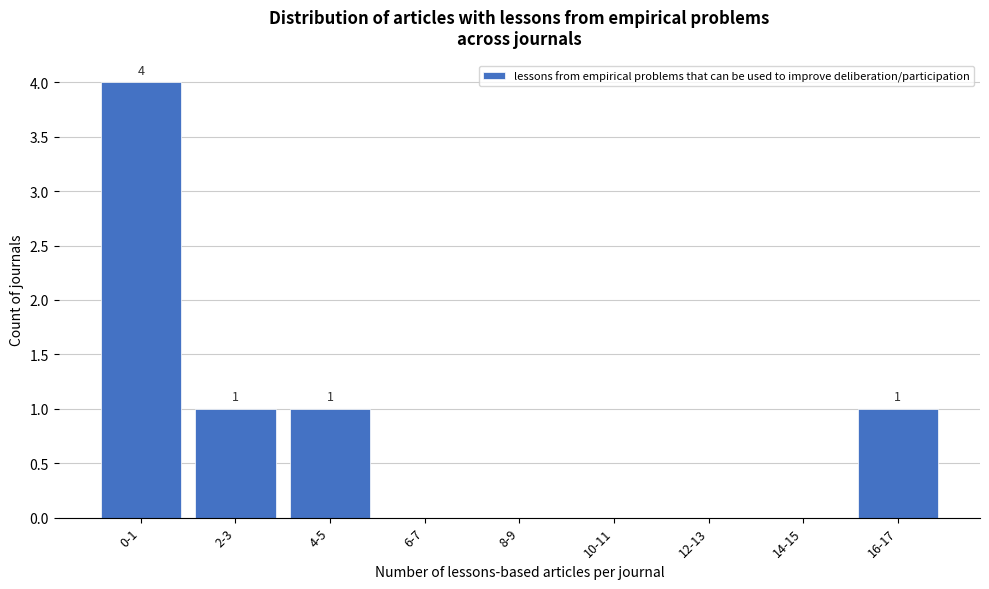

Reading left to right, list all the values displayed in this chart.

0-1=4	2-3=1	4-5=1	6-7=0	8-9=0	10-11=0	12-13=0	14-15=0	16-17=1